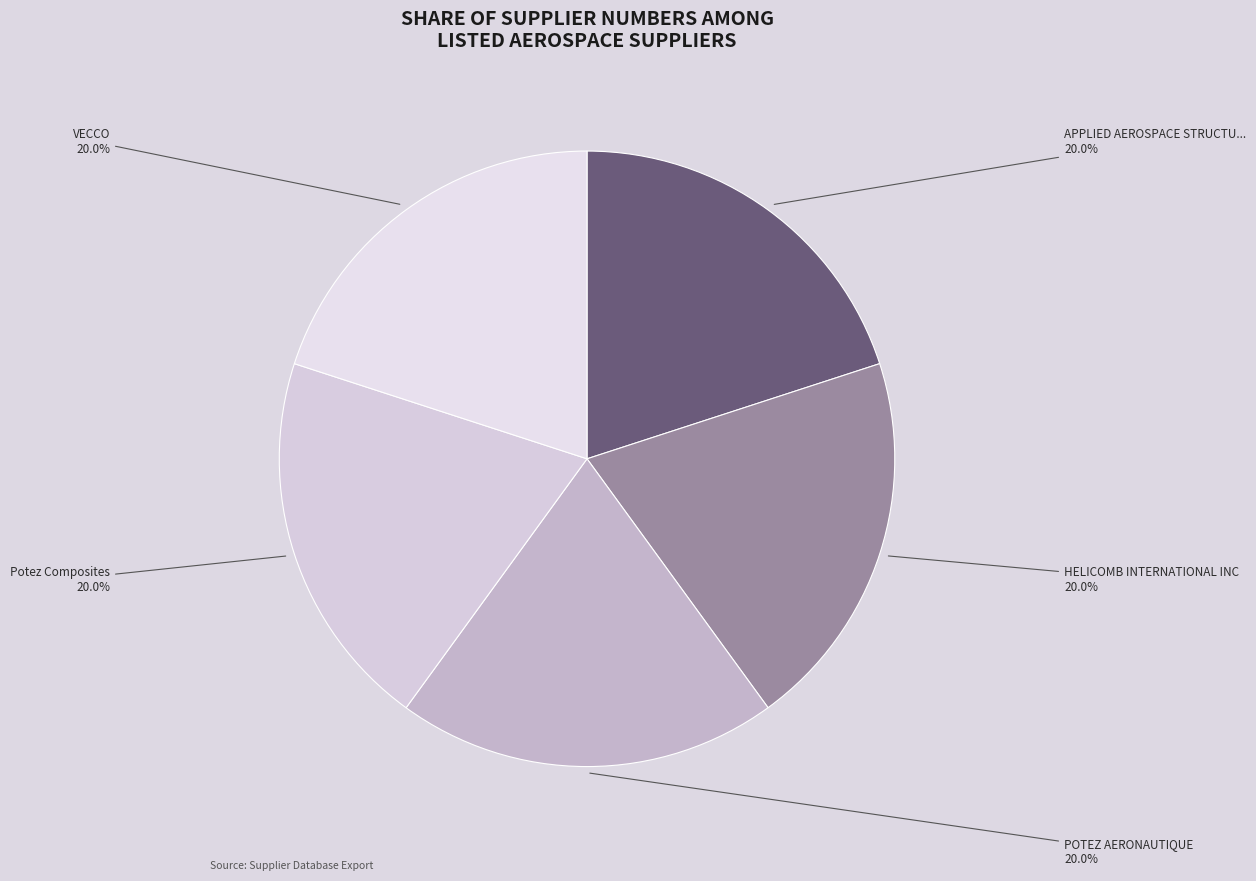

Is there any slice that represents more than half of the pie?

No